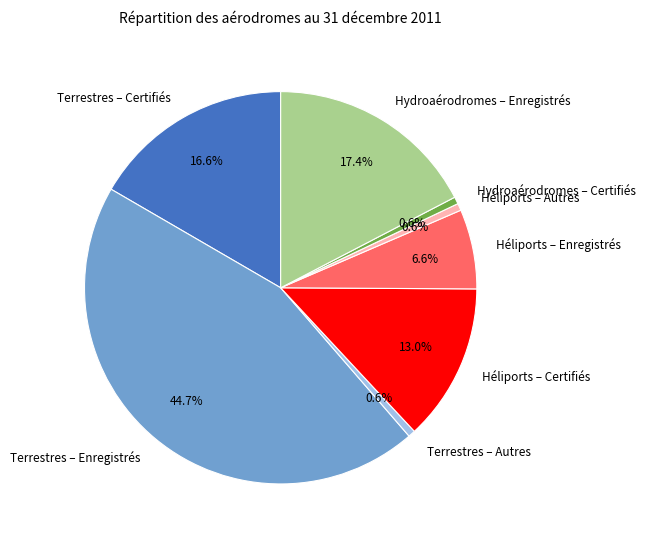

Does any single category account for the majority?

No